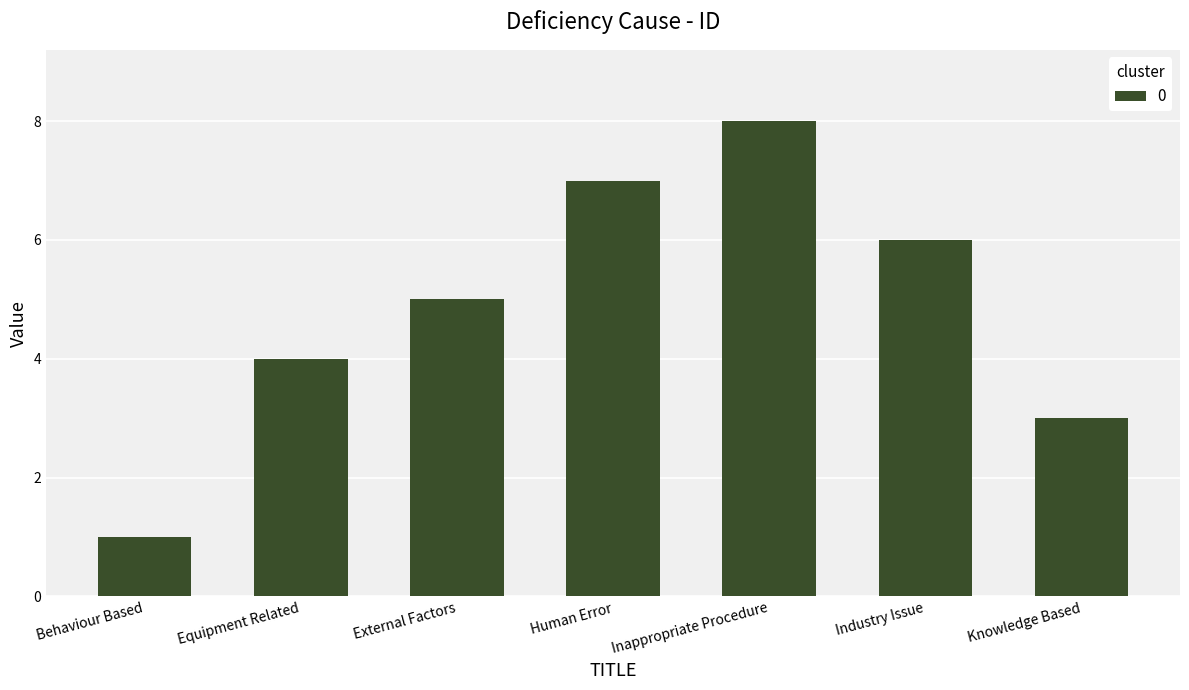

List the labels in order of value, largest first.

Inappropriate Procedure, Human Error, Industry Issue, External Factors, Equipment Related, Knowledge Based, Behaviour Based